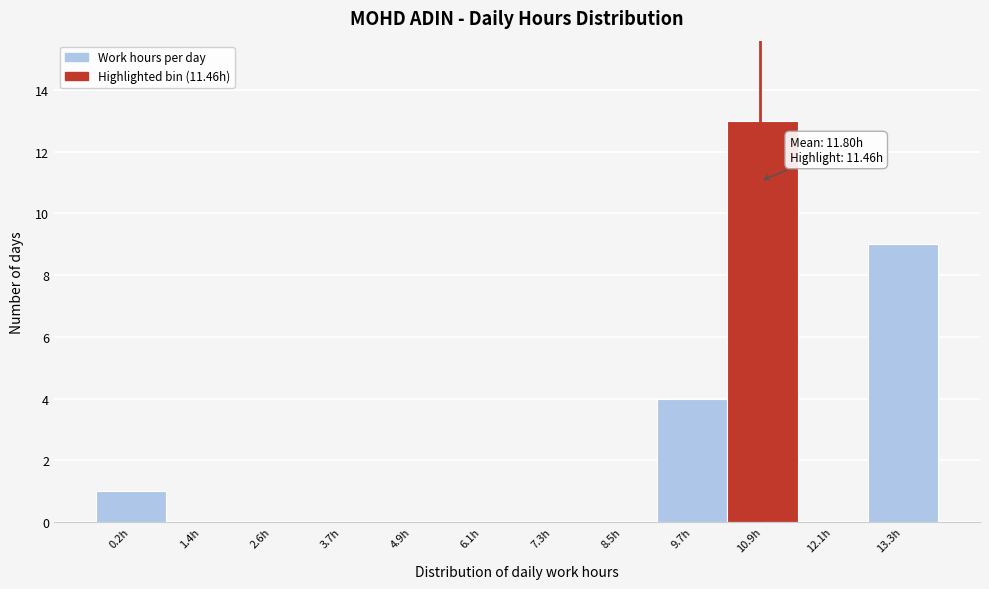

Reading left to right, extract all data points from this chart.

0.2h=1	1.4h=0	2.6h=0	3.7h=0	4.9h=0	6.1h=0	7.3h=0	8.5h=0	9.7h=4	10.9h=13	12.1h=0	13.3h=9